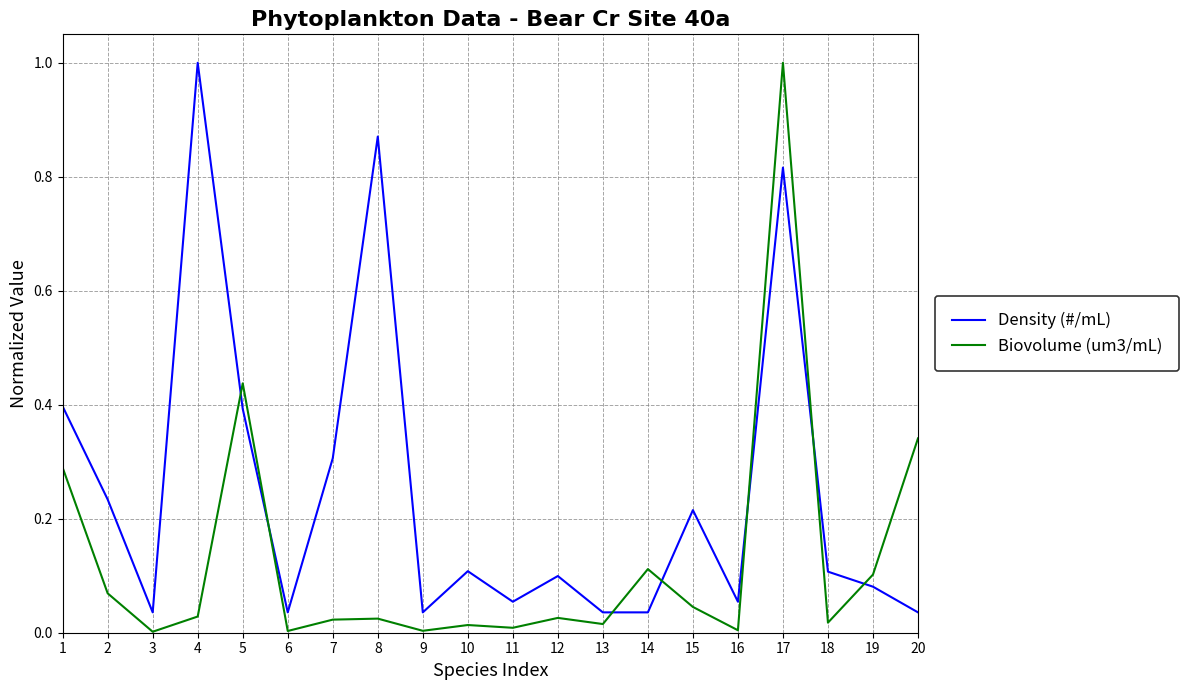

What is the sum of all Biovolume (um3/mL) values?

2.6